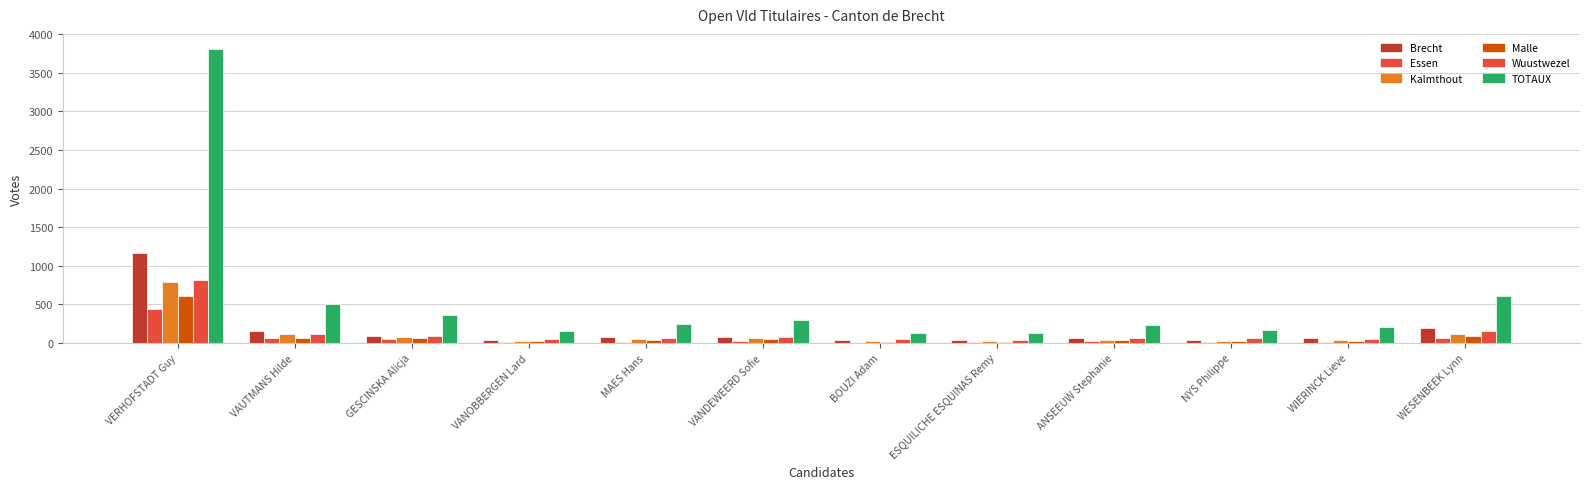

Between ESQUILICHE ESQUINAS Remy and WIERINCK Lieve, which series saw the biggest shift?

TOTAUX